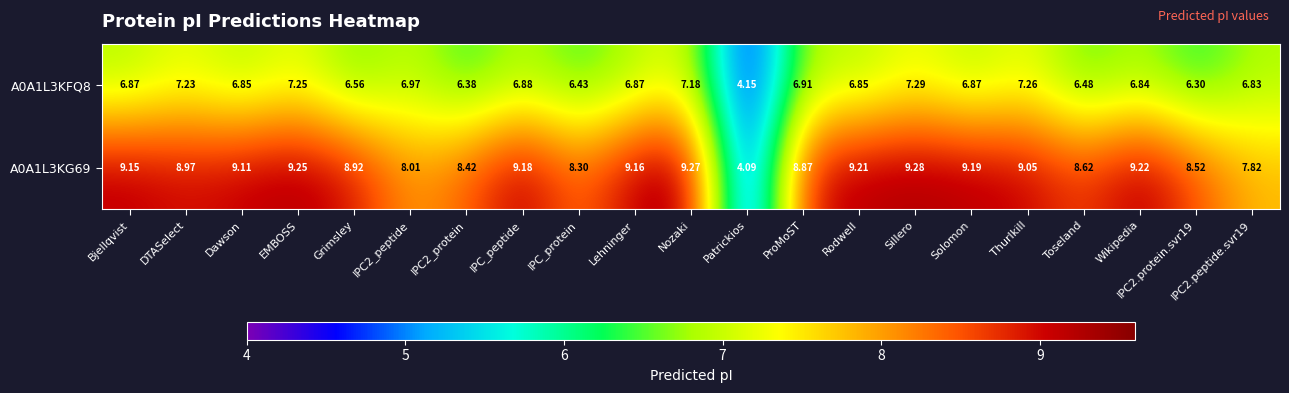

At which label does A0A1L3KG69 first exceed 9?

Bjellqvist